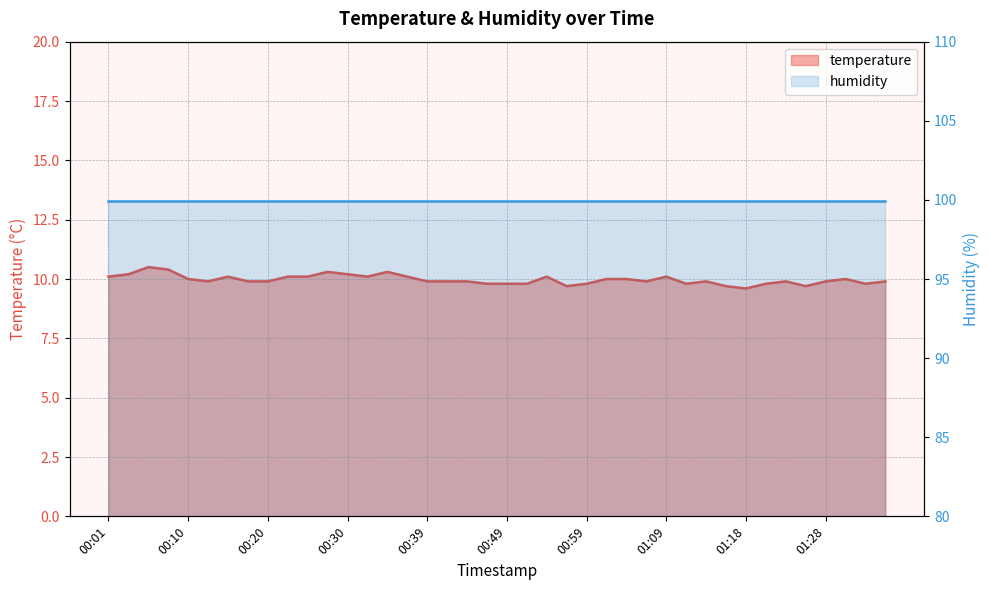

What is the change in value from 00:08 to 00:35?

-0.1